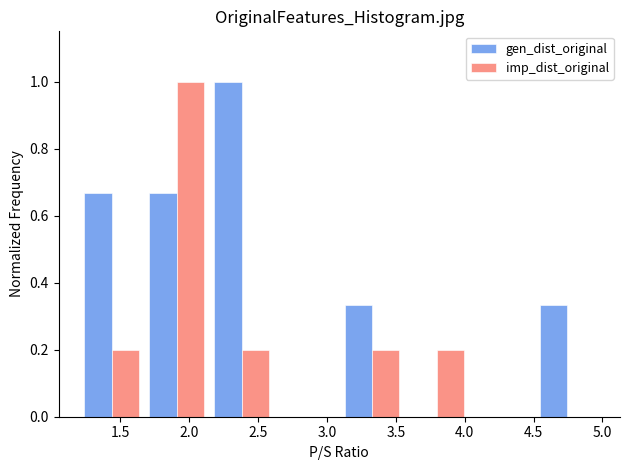

Reading left to right, list every range on the x-axis with the height of the bar of each series over it. Neither the bar edges nor the heights are printed on the chart, so give them approximately, as read against the axes.

1.20 to 1.65: gen_dist_original=0.66	imp_dist_original=0.20
1.65 to 2.15: gen_dist_original=0.66	imp_dist_original=1.00
2.15 to 2.60: gen_dist_original=1.00	imp_dist_original=0.20
2.60 to 3.10: gen_dist_original=0	imp_dist_original=0
3.10 to 3.55: gen_dist_original=0.34	imp_dist_original=0.20
3.55 to 4.05: gen_dist_original=0	imp_dist_original=0.20
4.05 to 4.50: gen_dist_original=0	imp_dist_original=0
4.50 to 5.00: gen_dist_original=0.34	imp_dist_original=0